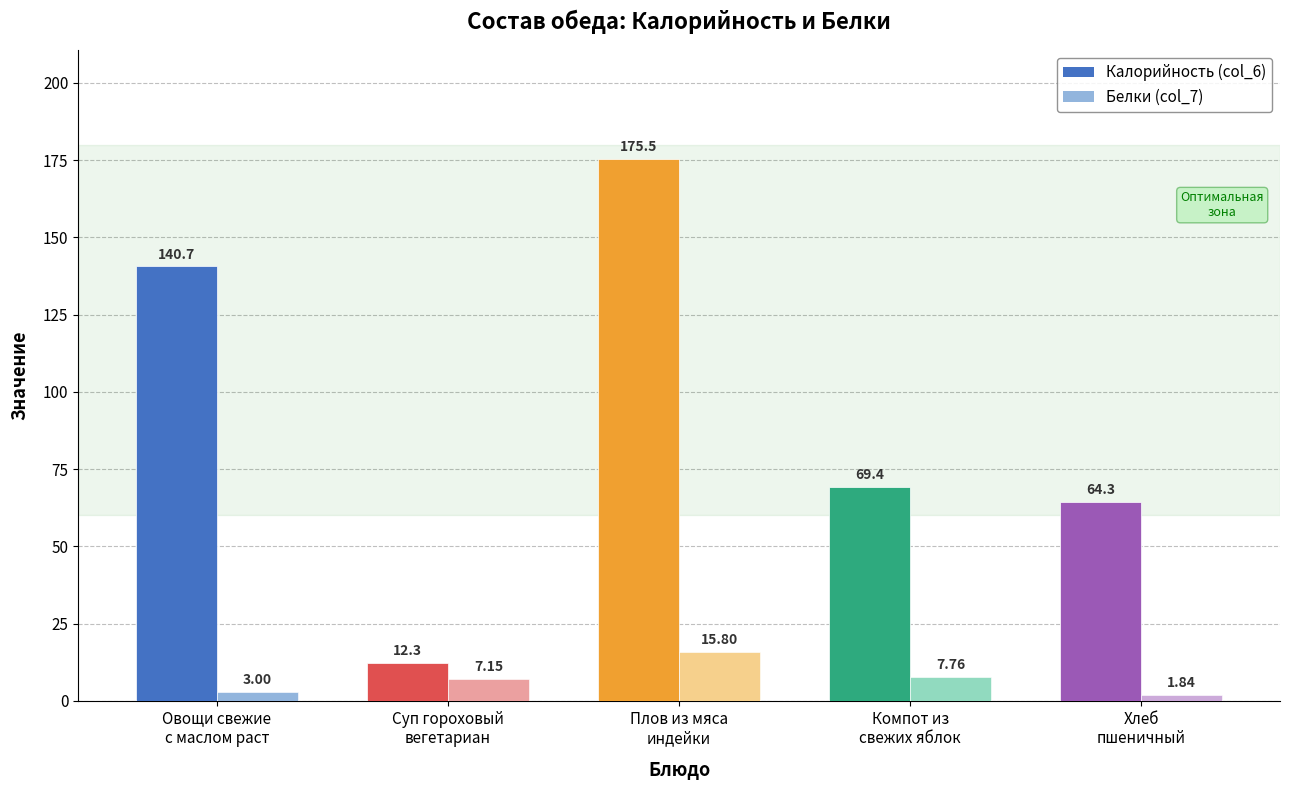

Which series changed the most between Овощи свежие
с маслом раст and Хлеб
пшеничный?

Калорийность (col_6)